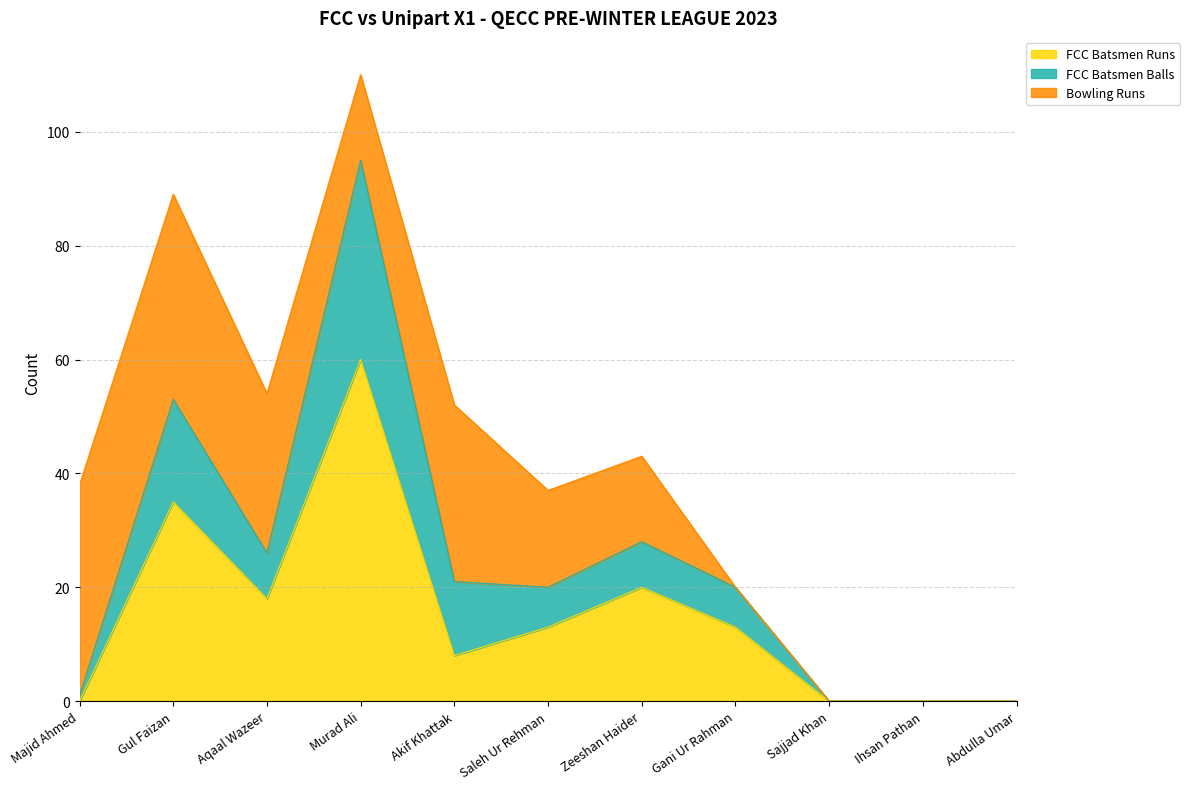

Rank the categories by FCC Batsmen Runs value from lowest to highest.

Majid Ahmed, Sajjad Khan, Ihsan Pathan, Abdulla Umar, Akif Khattak, Saleh Ur Rehman, Gani Ur Rahman, Aqaal Wazeer, Zeeshan Haider, Gul Faizan, Murad Ali